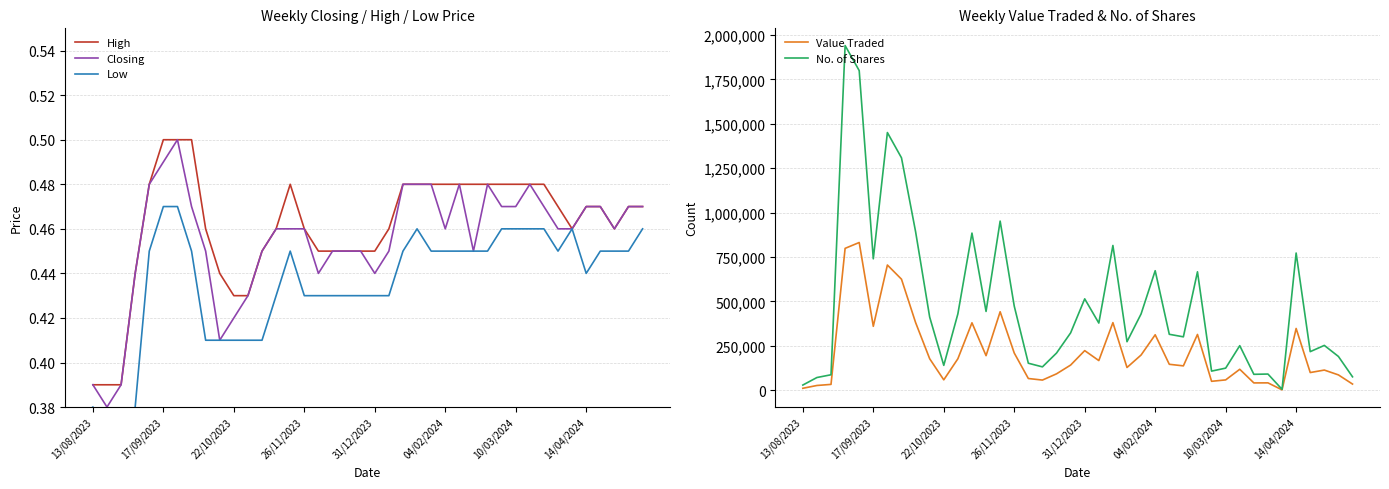

Which has a higher value, 21 or 32?

32